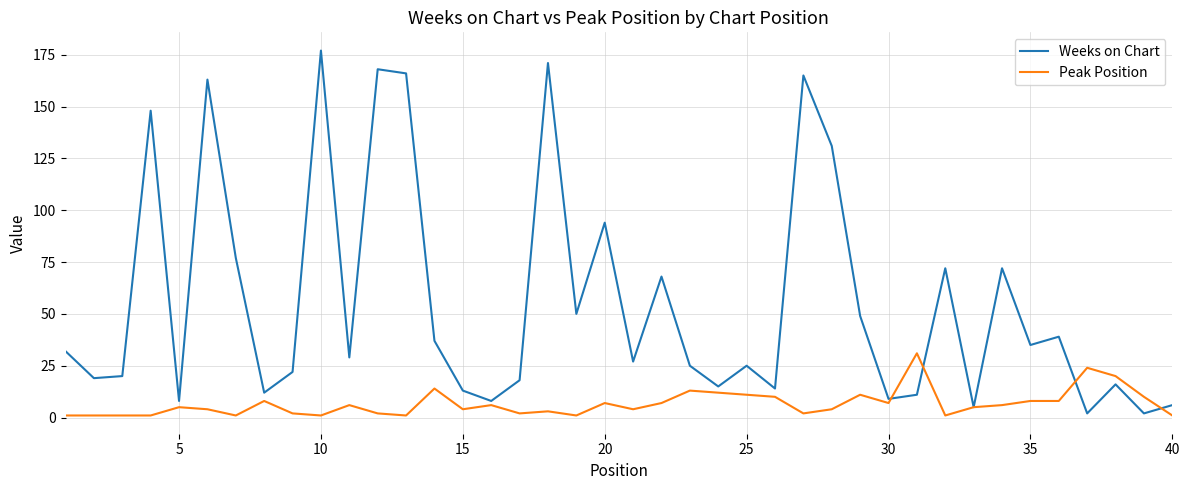

What is the maximum value for Peak Position?

31